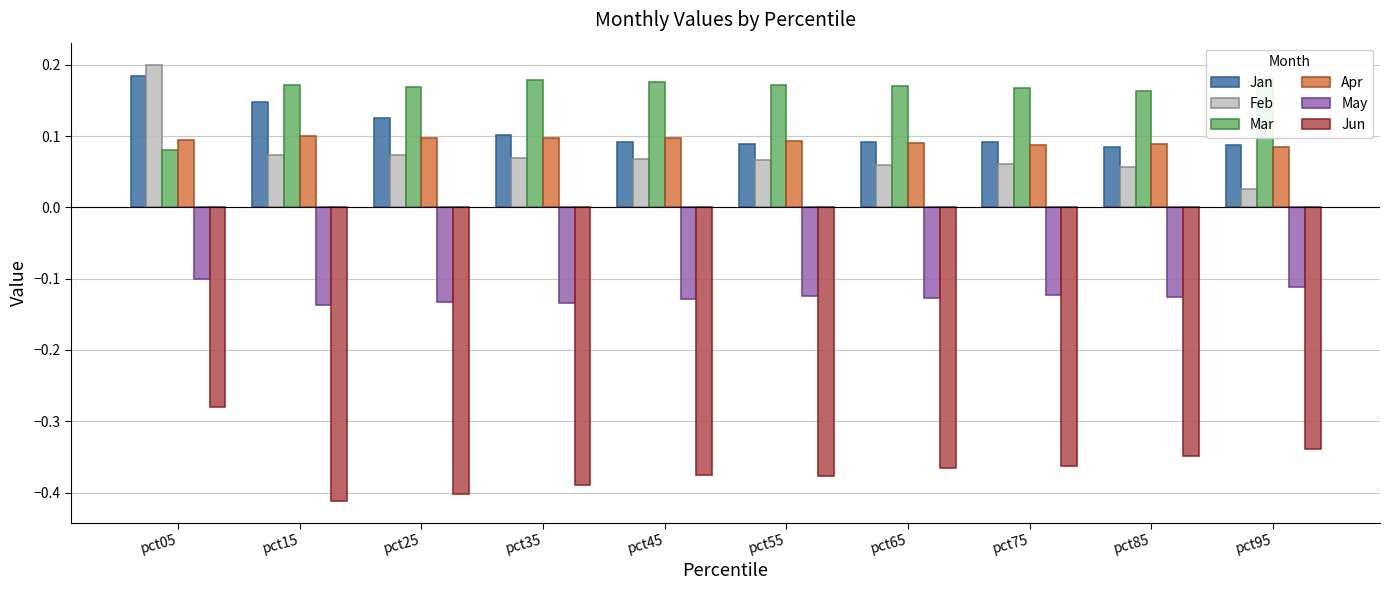

What value does the Jan series have at pct05?

0.2